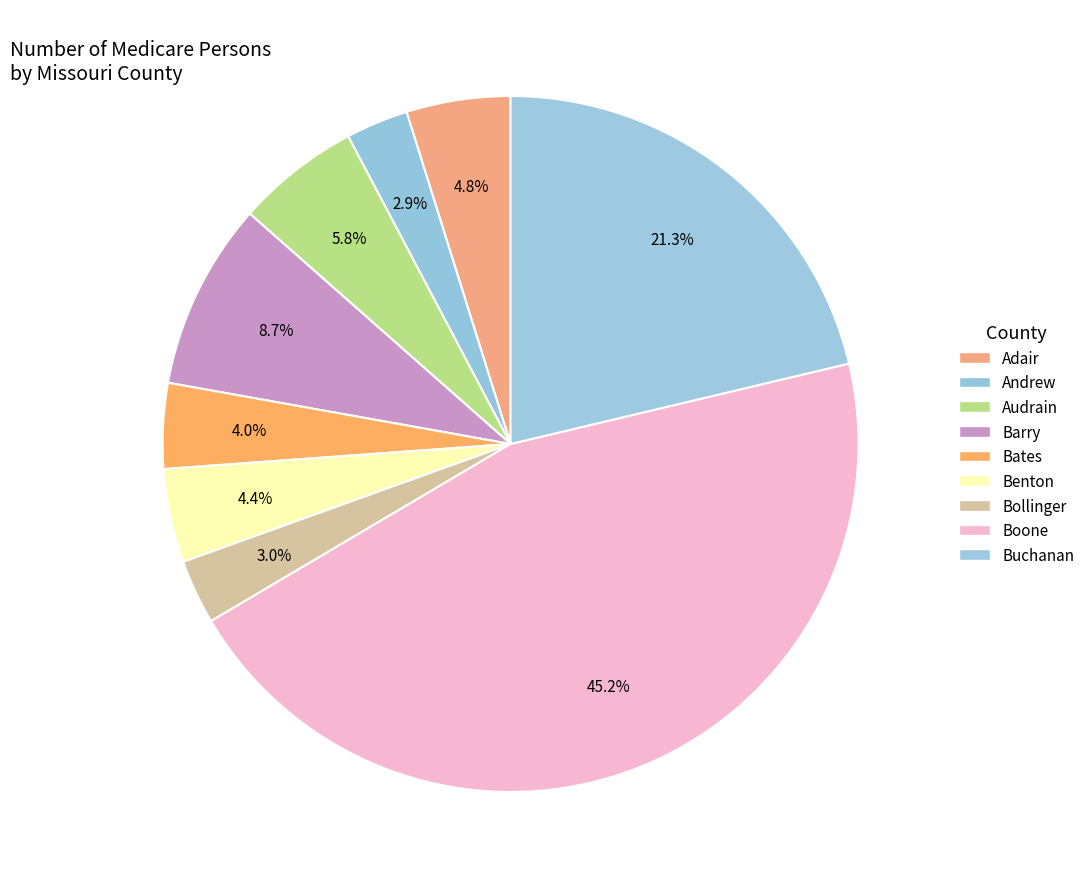

Between Boone and Adair, which is larger?

Boone